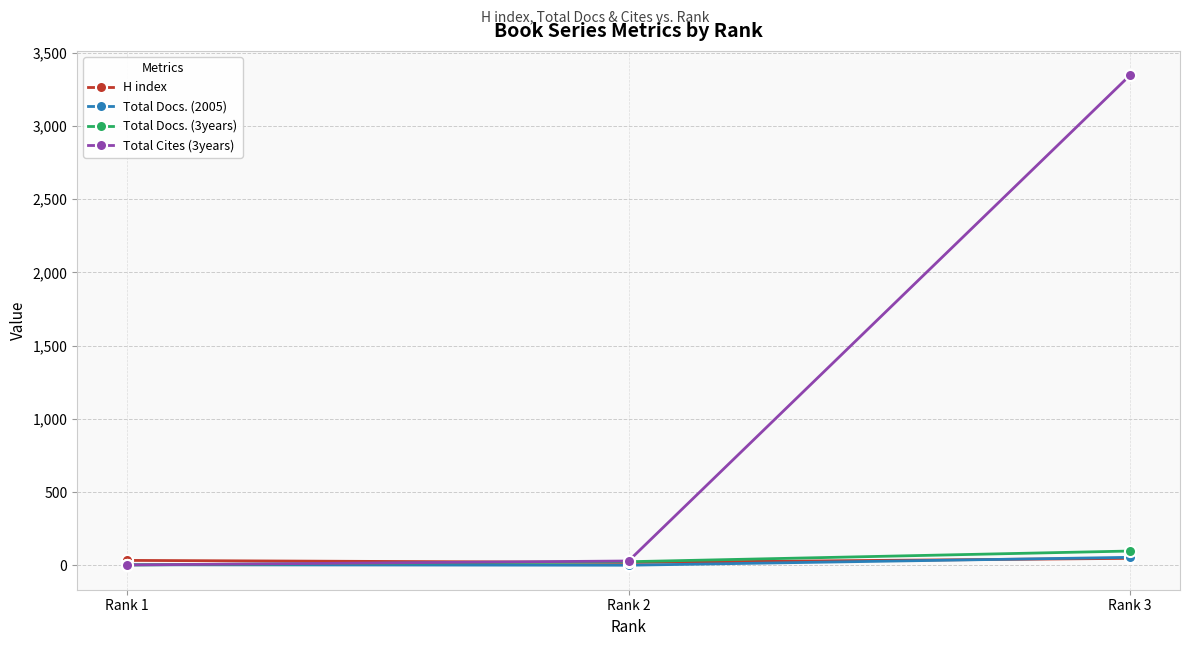

What is the total value across all series at Rank 3?

3544